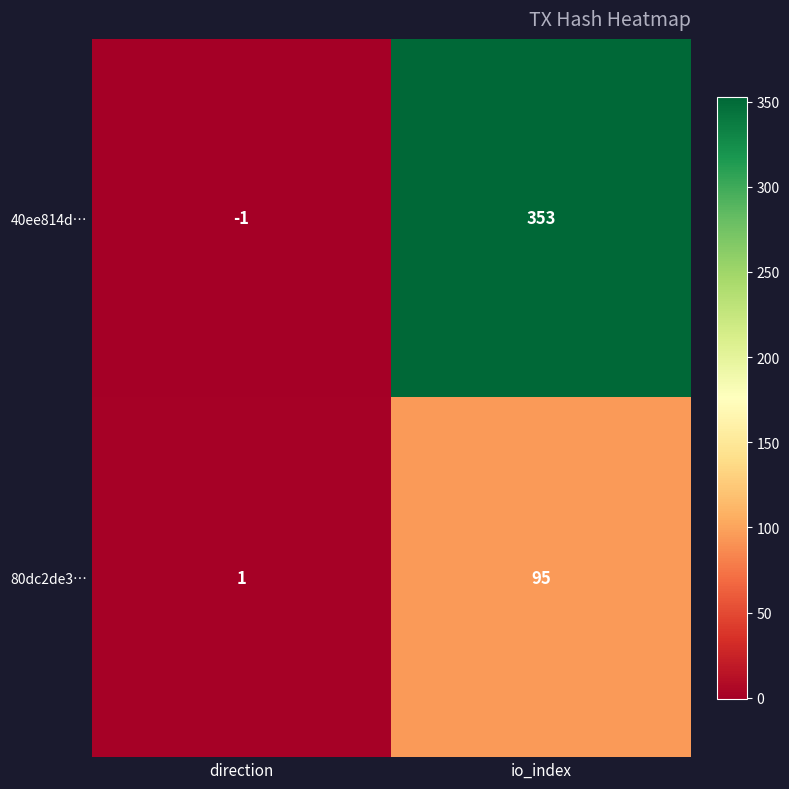

True or false: 40ee814d… has a value of 614 at io_index.

False